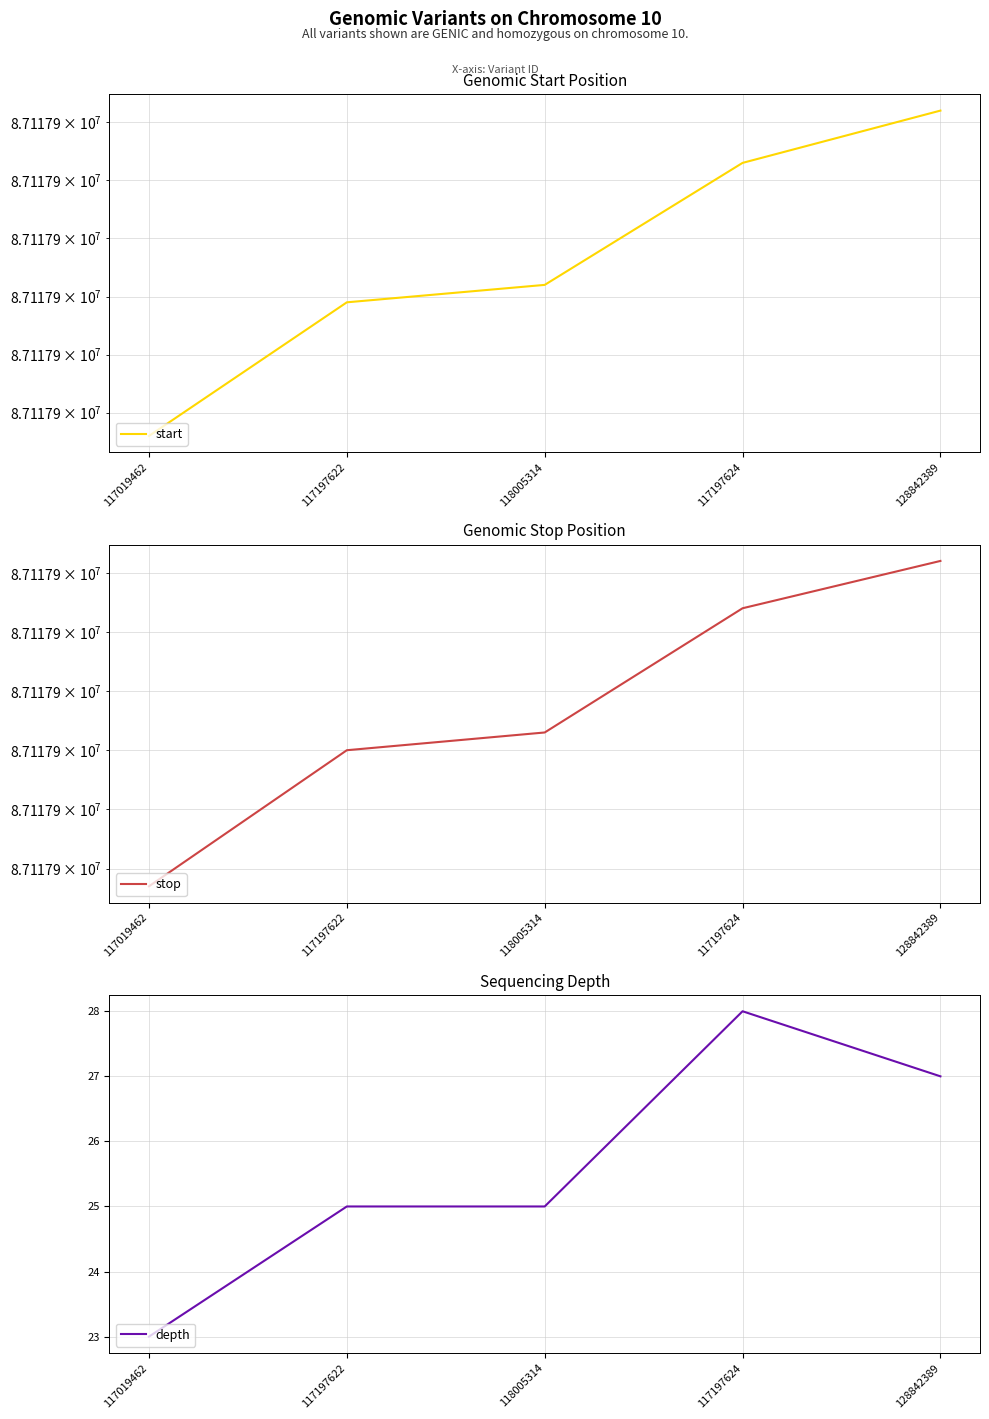

What is the spread (max minus min) of values at 117197622?

87117855